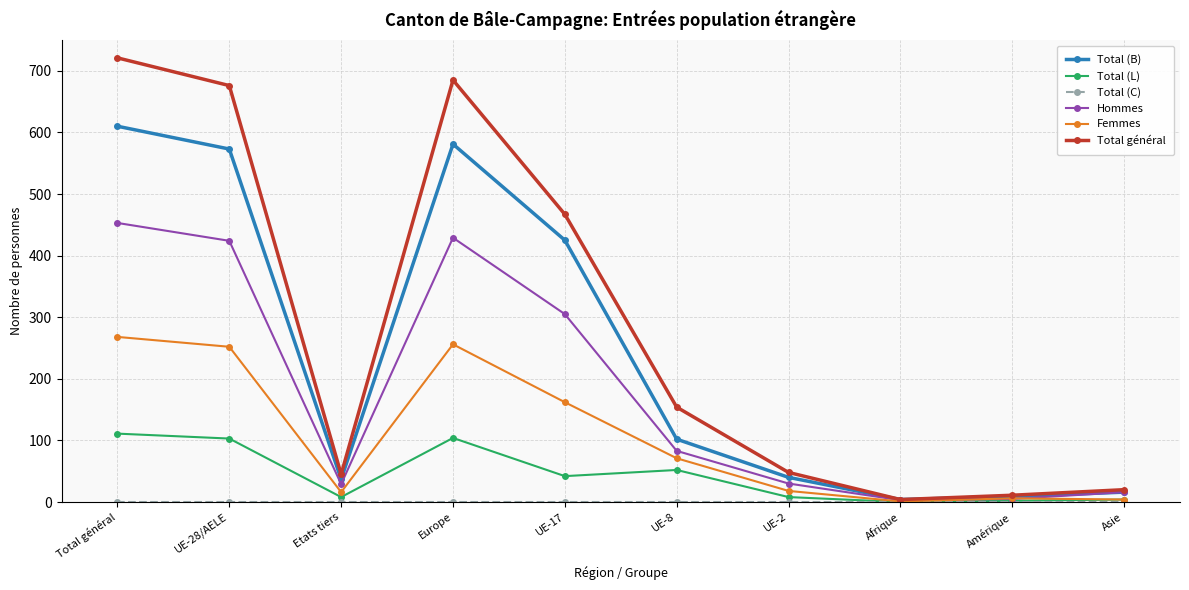

Where is Total général nearest to the value 362?

UE-17